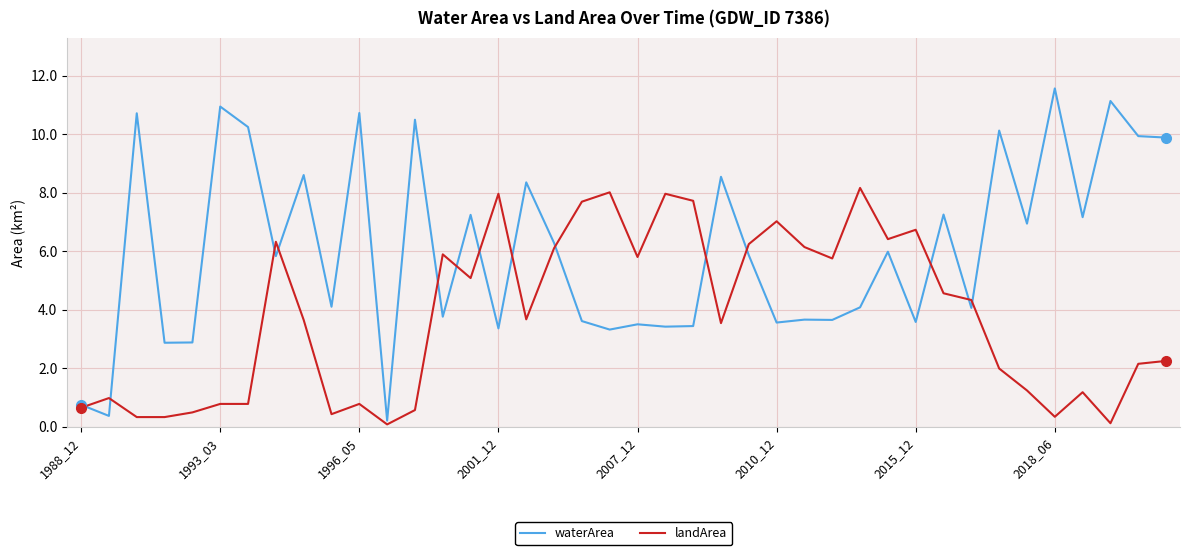

Which series has the widest spread of values?

waterArea